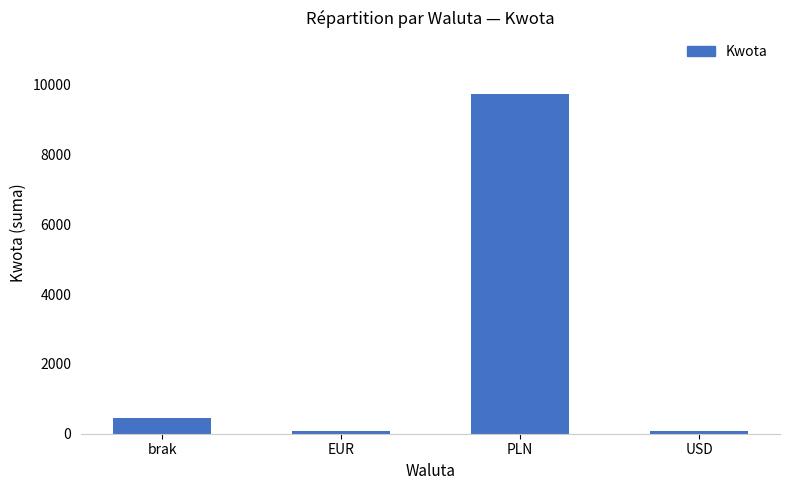

What is the difference between the second highest and minimum values?

381.5